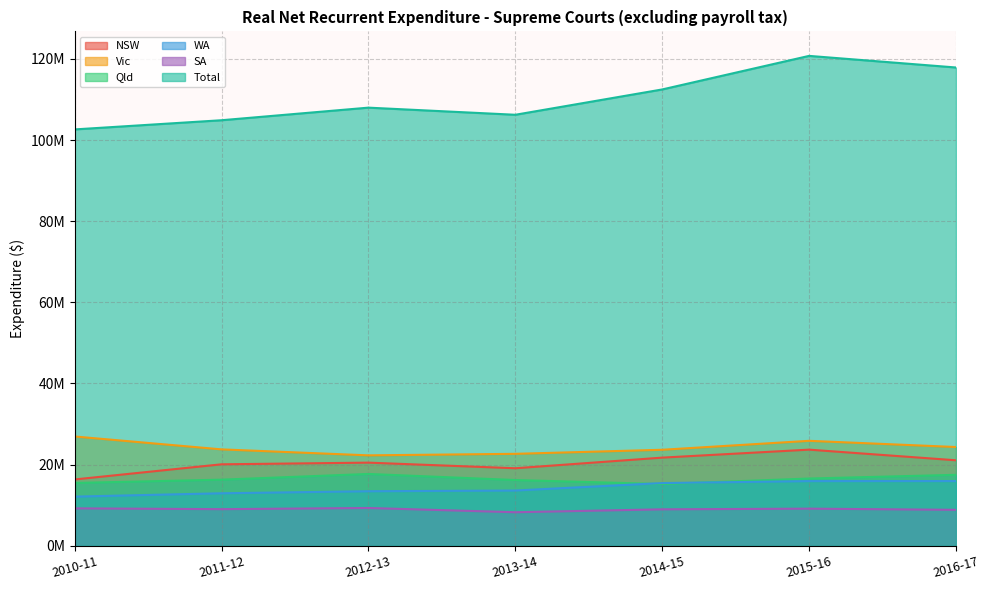

Between 2012-13 and 2013-14, which series saw the biggest shift?

Total